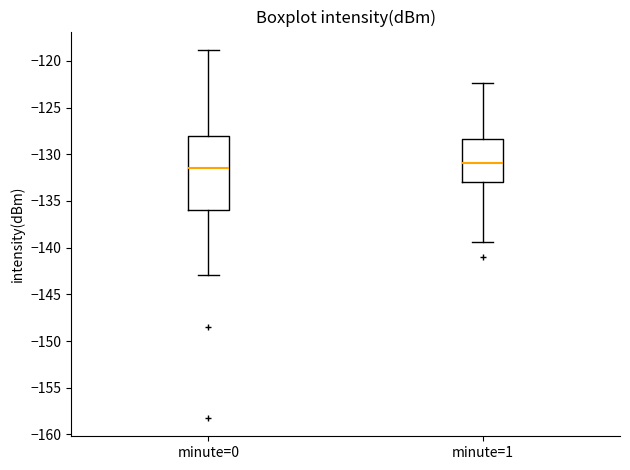

Where is the upper edge of the box for minute=1 on the y-axis? The values are not printed on the chart, so give them approximately, as read against the axis.

-128.5